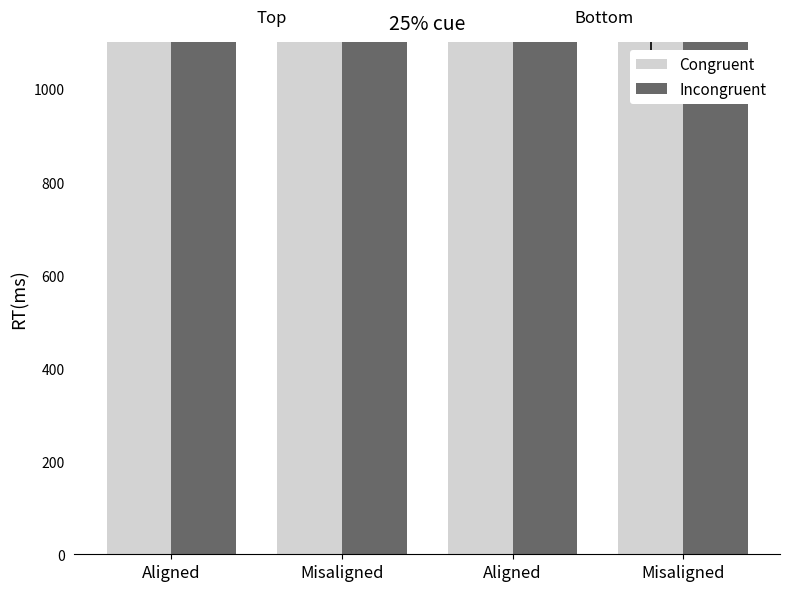

What is the sum of the Congruent values at Aligned and Aligned?

3000